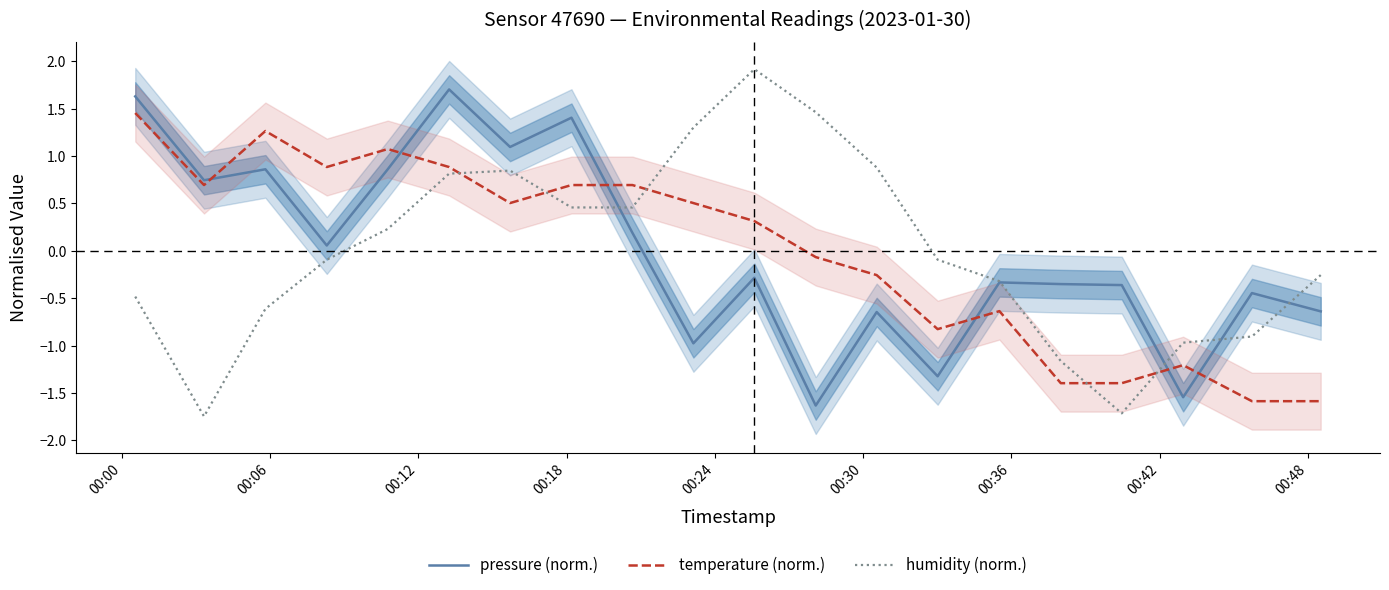

What is the highest value of the humidity (norm.) series?

1.9